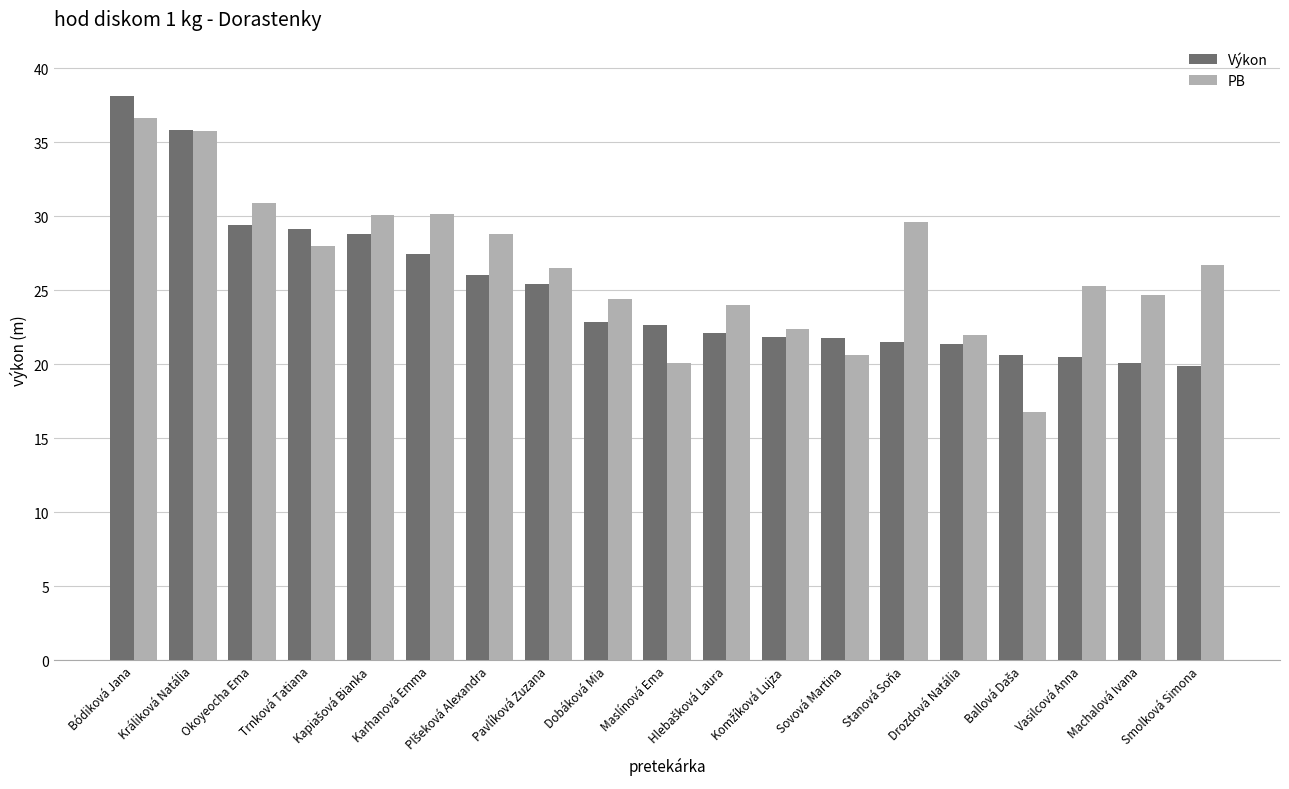

What is the spread (max minus min) of values at Stanová Soňa?

8.1